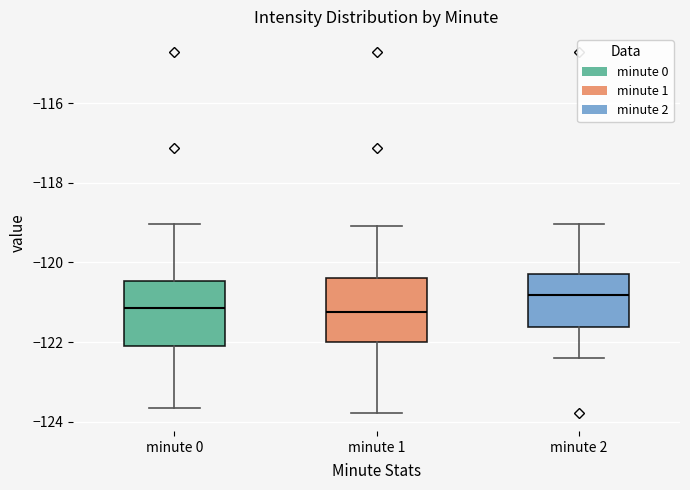

Reading left to right, transcribe this box plot: for each box, give where its median line is, the range the box spans, and where its two whiskers end, as read against the y-axis. The values are not printed on the chart, so give them approximately, as read against the axis.

minute 0: median -121.2, box -122.0 to -120.4, whiskers -123.6 to -119.0
minute 1: median -121.2, box -122.0 to -120.4, whiskers -123.8 to -119.0
minute 2: median -120.8, box -121.6 to -120.2, whiskers -122.4 to -119.0